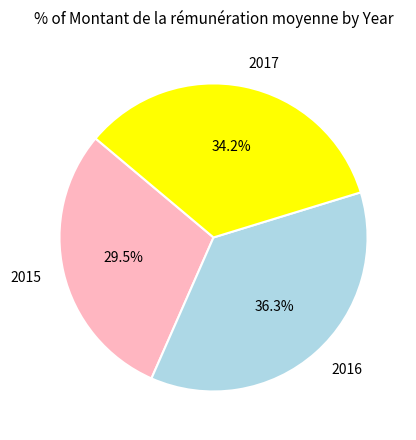

Count the number of slices in the pie.

3